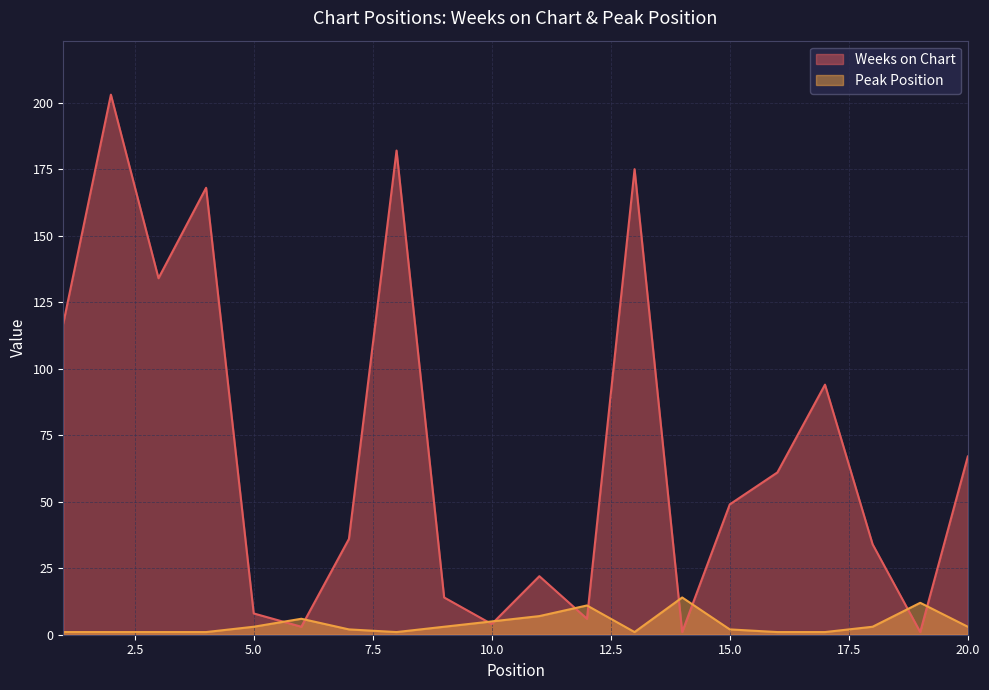

The Weeks on Chart series shows 1 at 19. True or false?

True